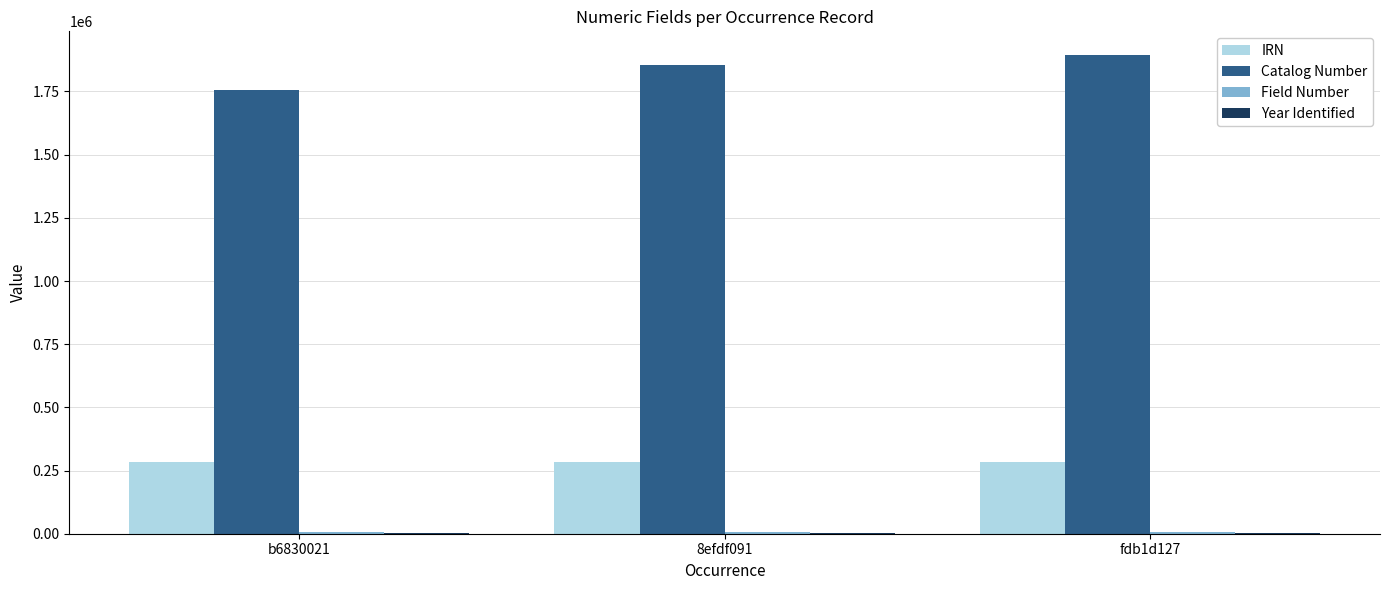

At which label is Catalog Number closest to 1825453?

8efdf091